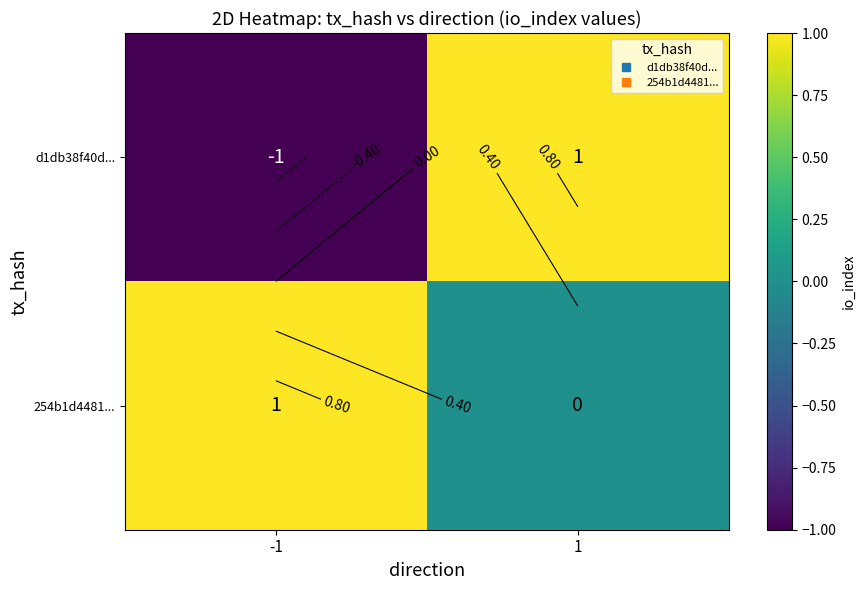

The value of d1db38f40d... at -1 is -1. True or false?

False